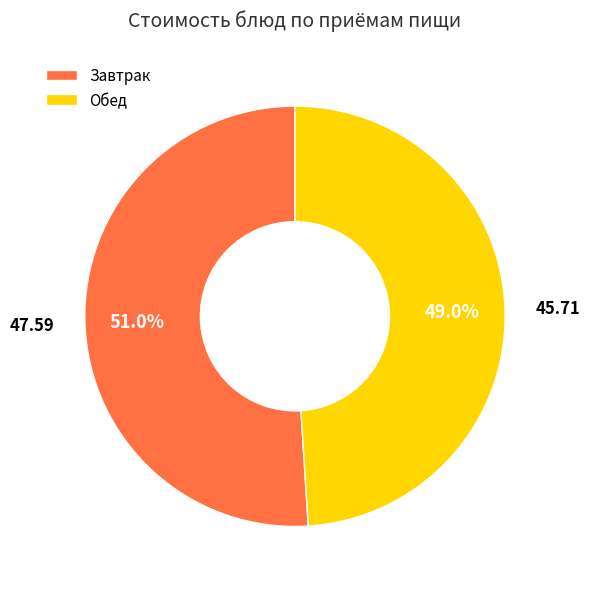

Approximately how many times larger is the value at Завтрак compared to Обед?

1.0